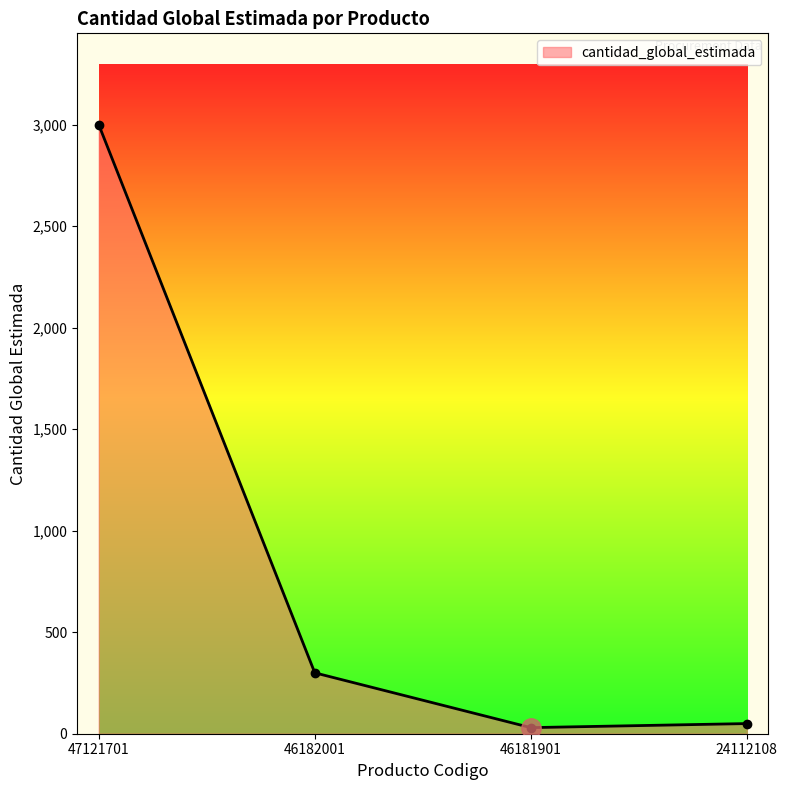

The value at 47121701 is 3000. True or false?

True